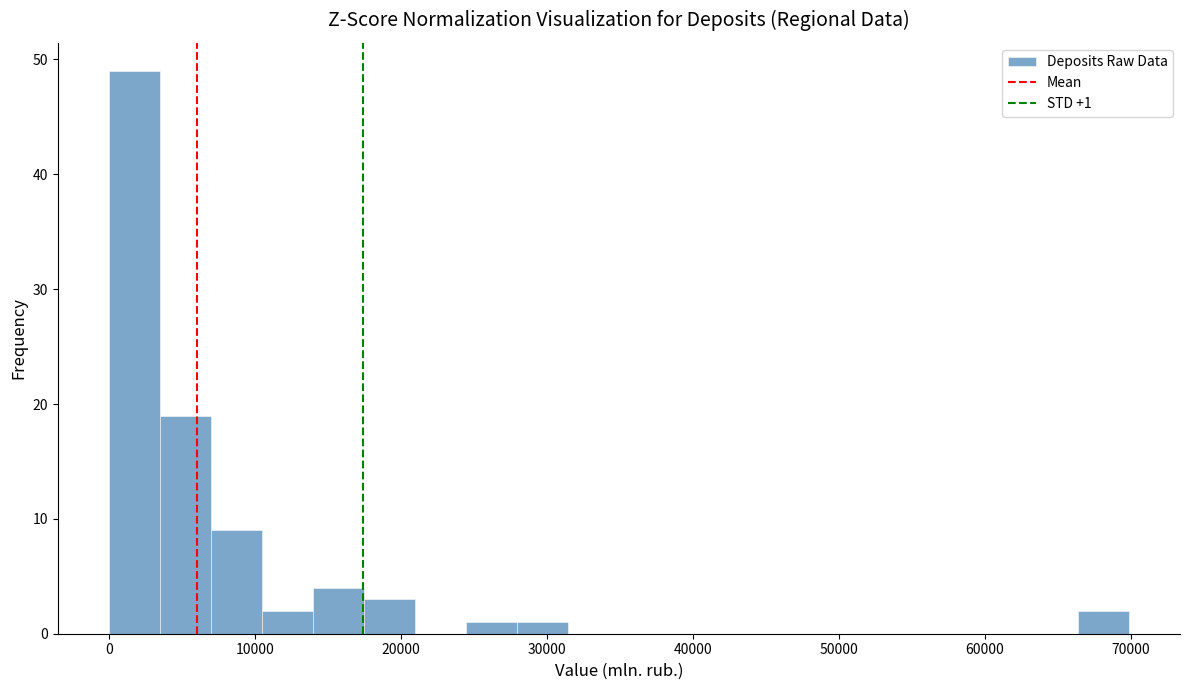

Around what value on the x-axis is the tallest bar? Give the approximate position of its centre, as read against the axis.

2000